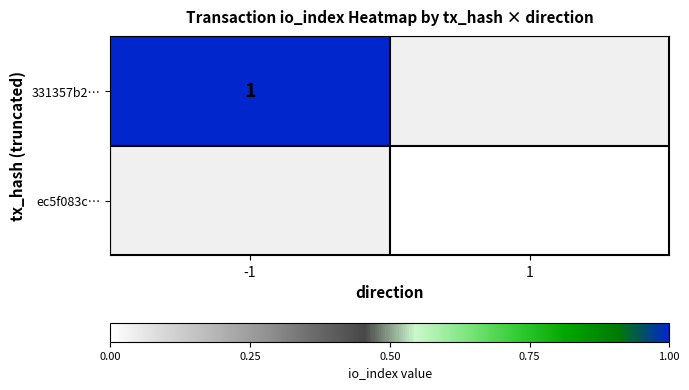

The value of 331357b2… at -1 is 1. True or false?

True